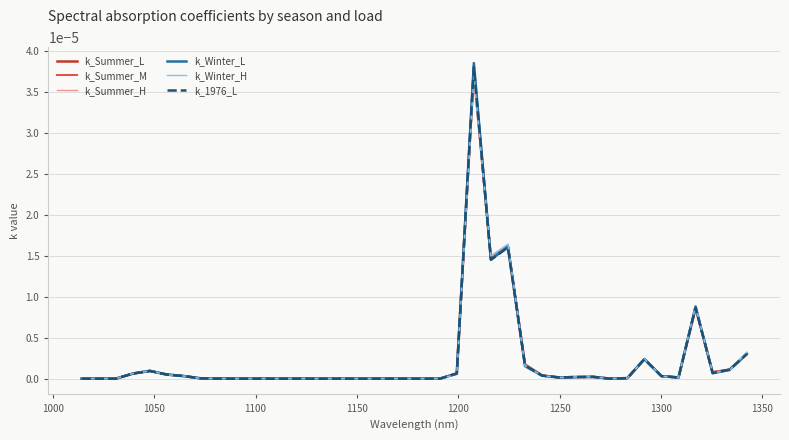

Which series has the largest range (max minus min)?

k_Winter_L